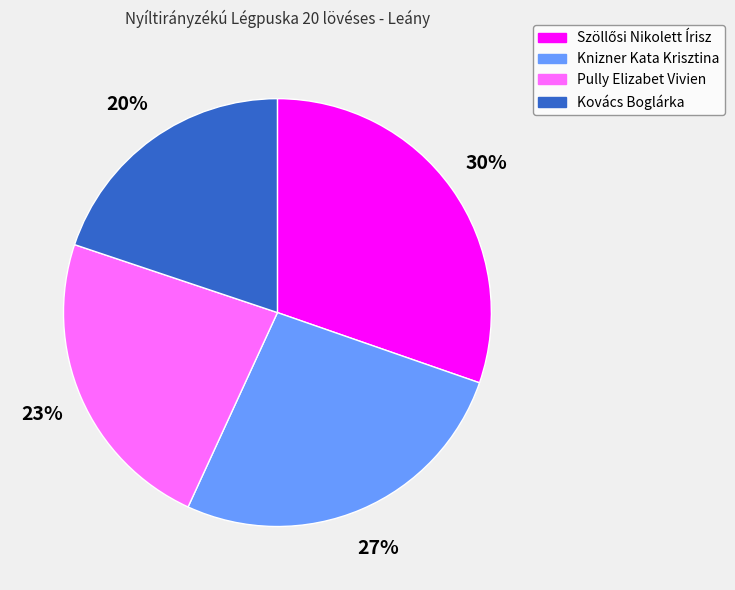

To the nearest percent, what is the difference between the largest and smallest slice percentages?

10%